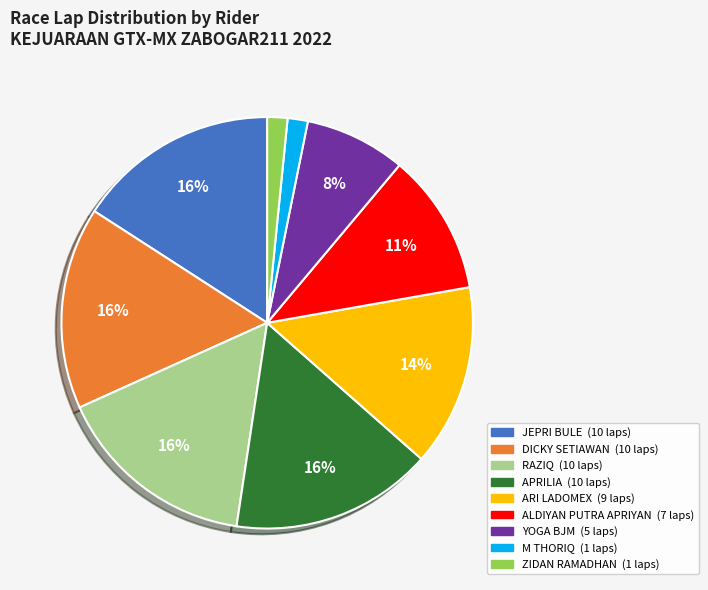

Is it true that ALDIYAN PUTRA APRIYAN is 11% of the pie?

True